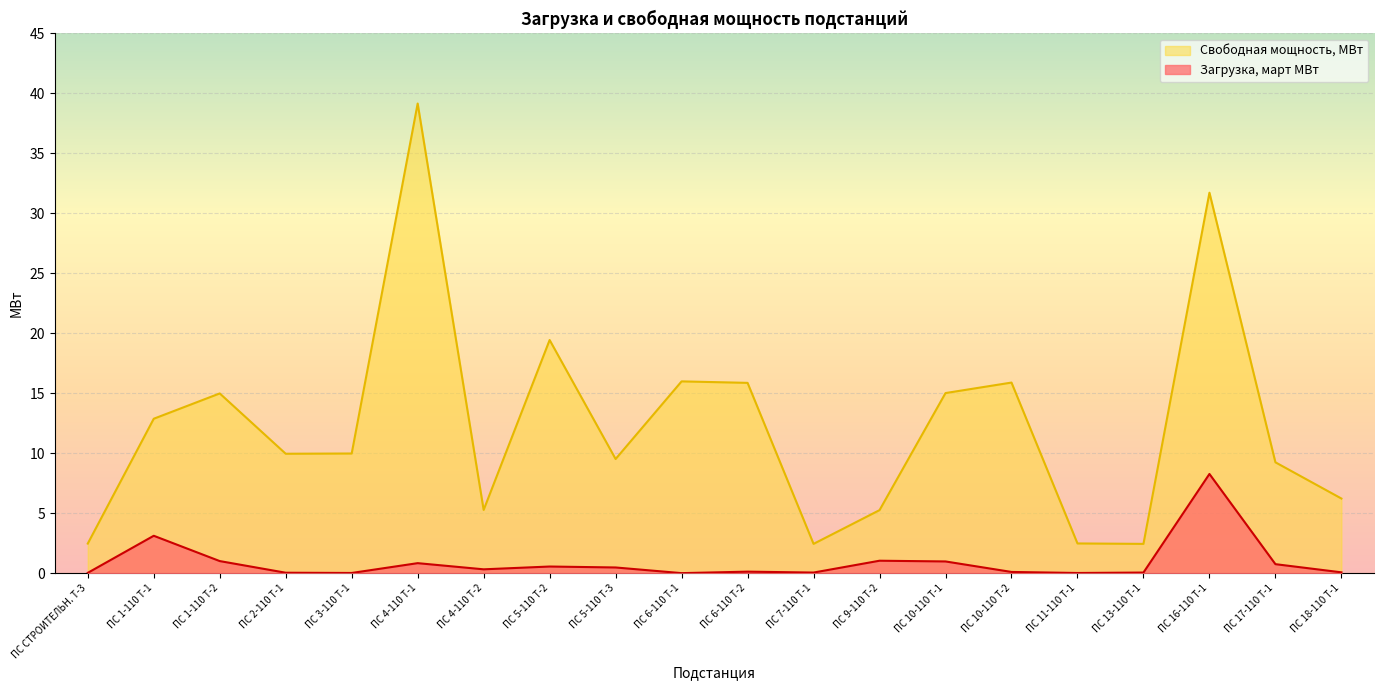

Which series changed the most between ПС 1-110 Т-2 and ПС 3-110 Т-1?

Свободная мощность, МВт